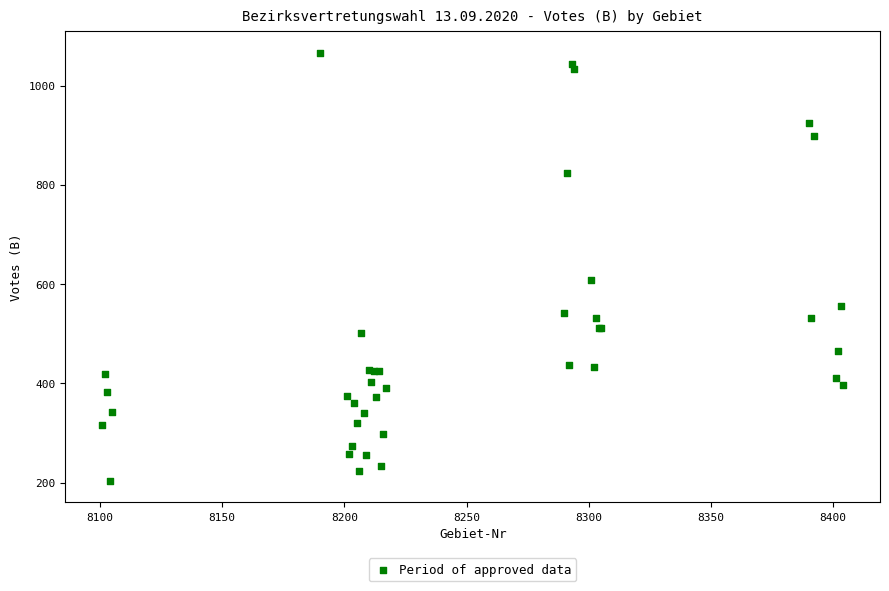

What Y value in the scatter plot is closest to 634?

608